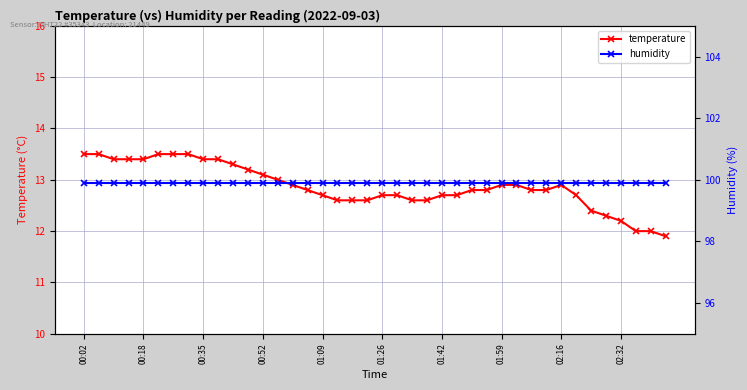

What is the approximate value of humidity at 10?

99.9